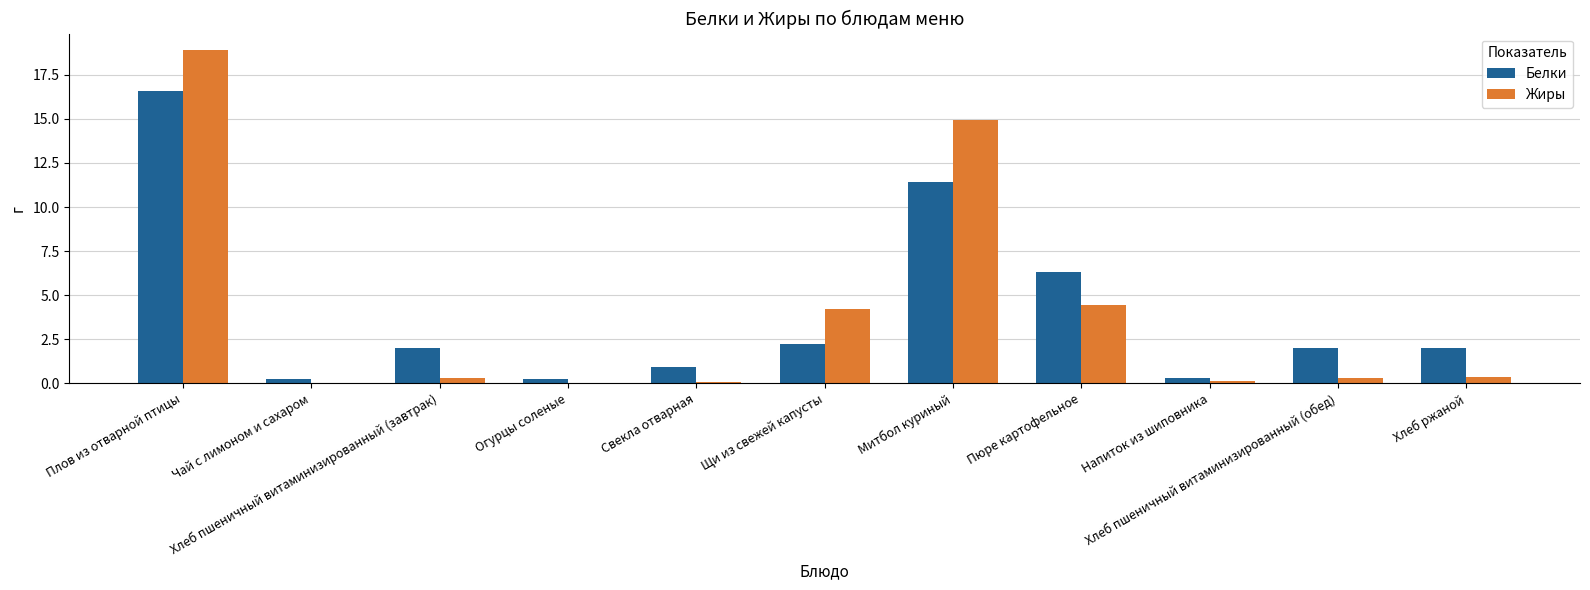

What is the maximum value shown in the chart?

18.9